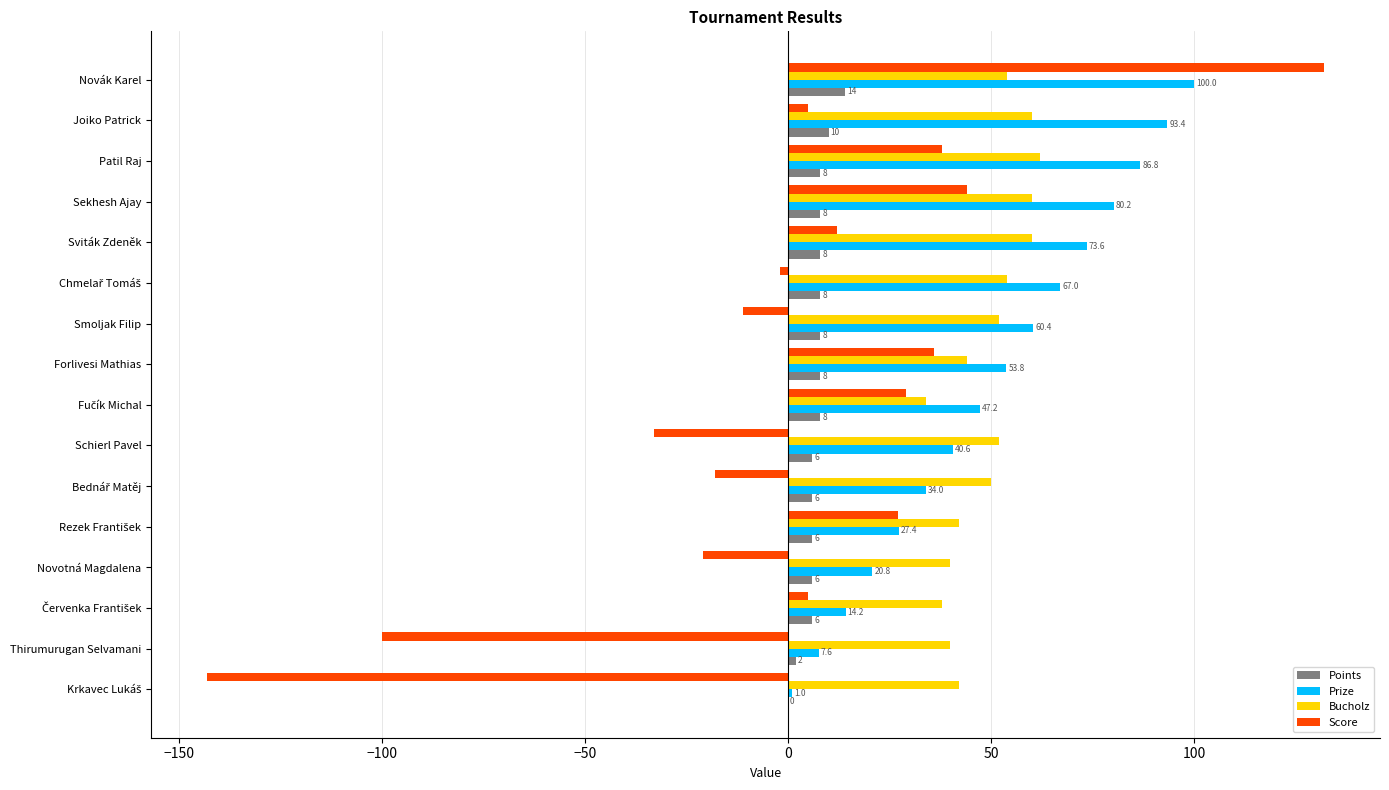

At which category is the sum across all series the highest?

Novák Karel